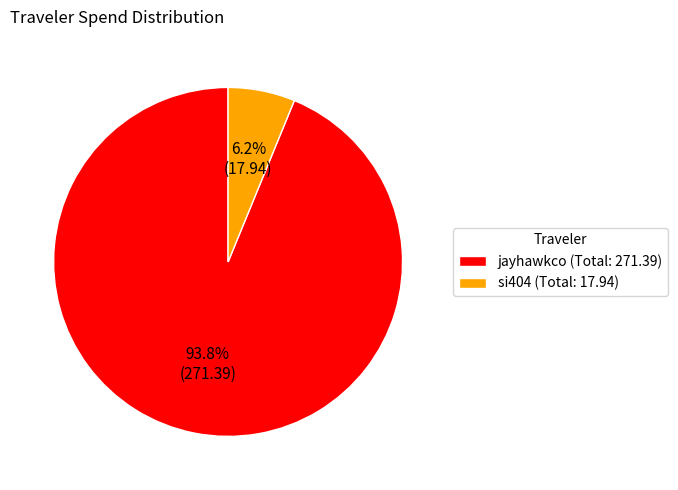

Which has a higher value, si404 (Total: 17.94) or jayhawkco (Total: 271.39)?

jayhawkco (Total: 271.39)